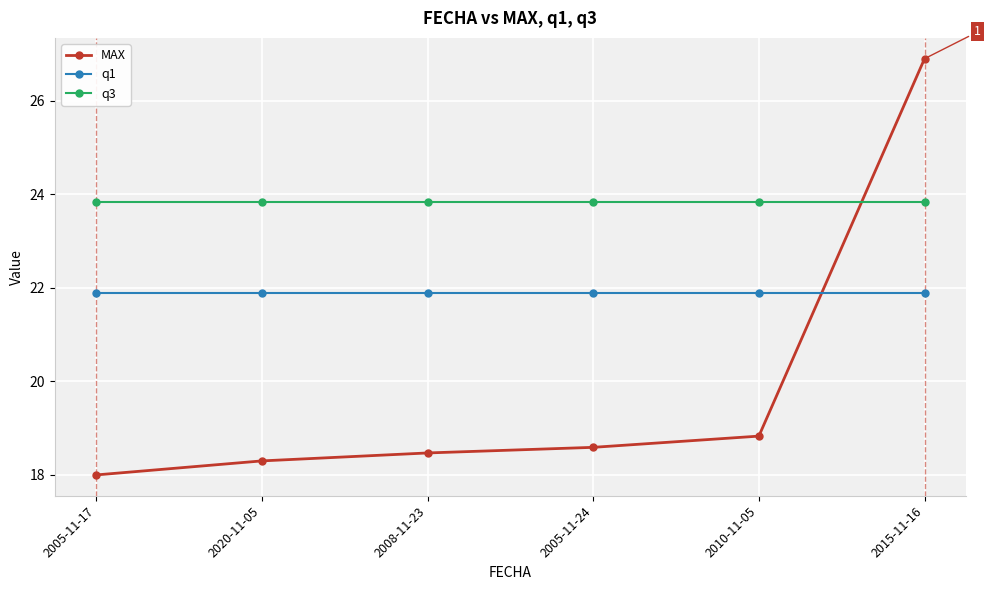

How many intersections are there between q3 and MAX?

1